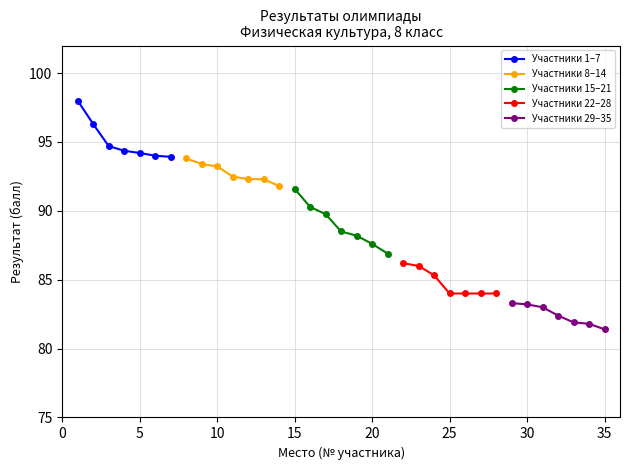

What is the value of the Участники 1–7 point at the 2nd from the left?

96.3